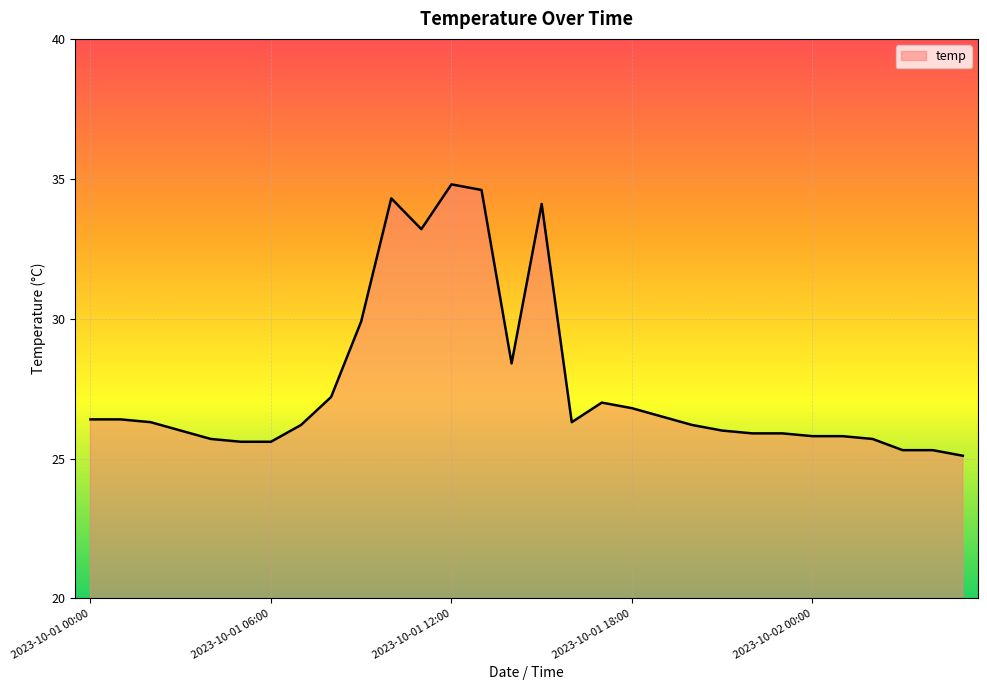

What is the sum of all values?

828.3